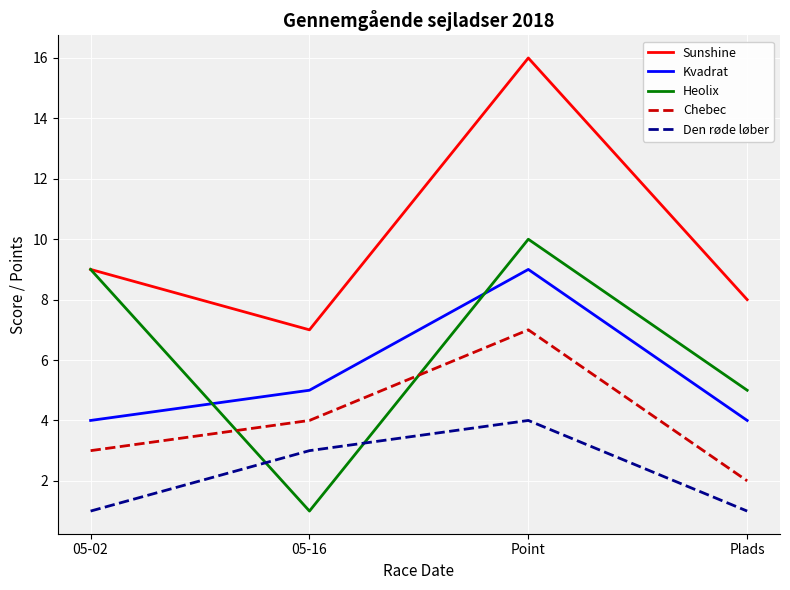

True or false: Sunshine and Chebec intersect in this chart.

False